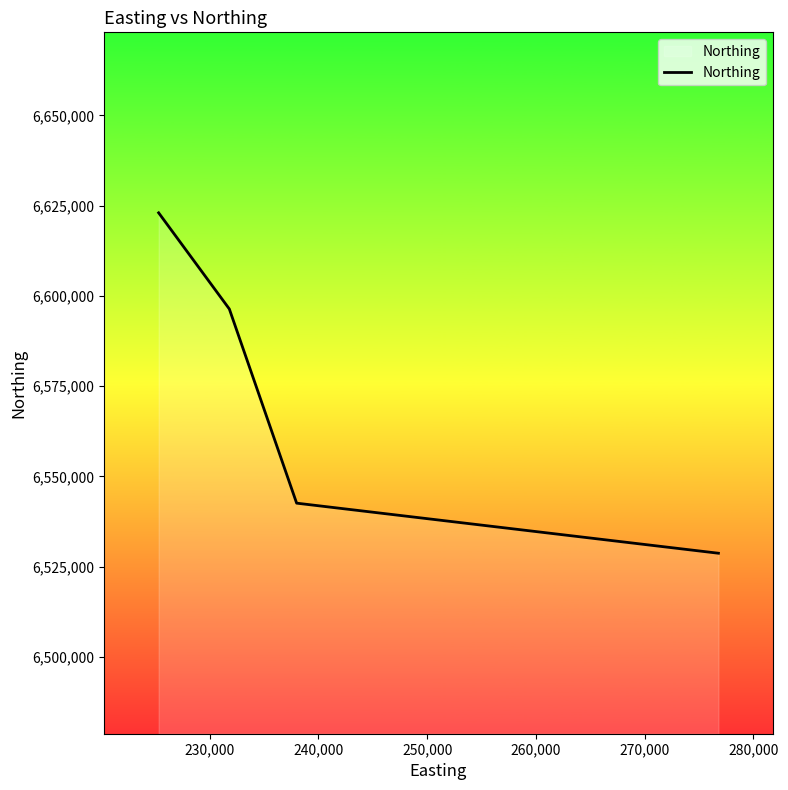

What is the difference between the maximum and second lowest values?

80431